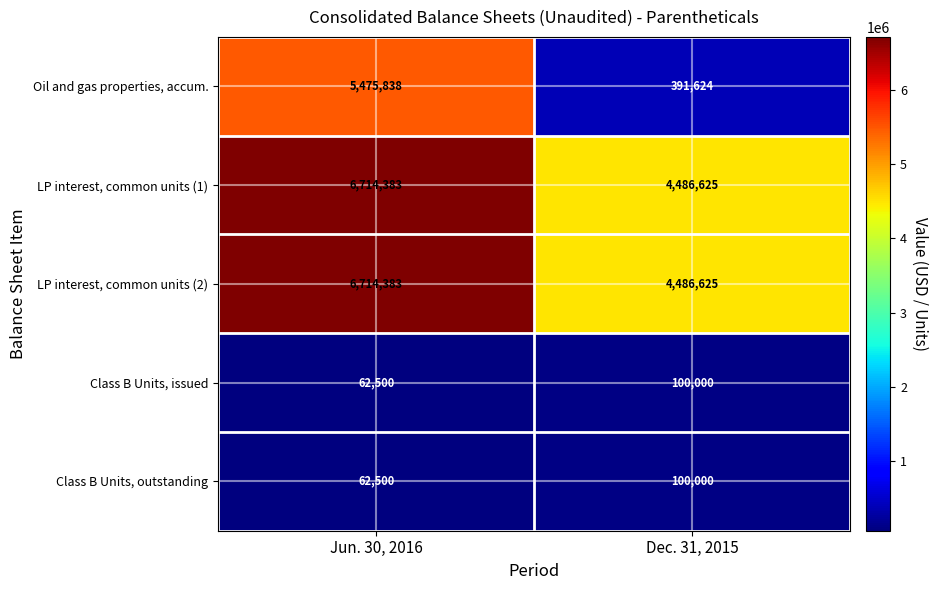

The value of LP interest, common units (2) at Jun. 30, 2016 is 6714383. True or false?

True